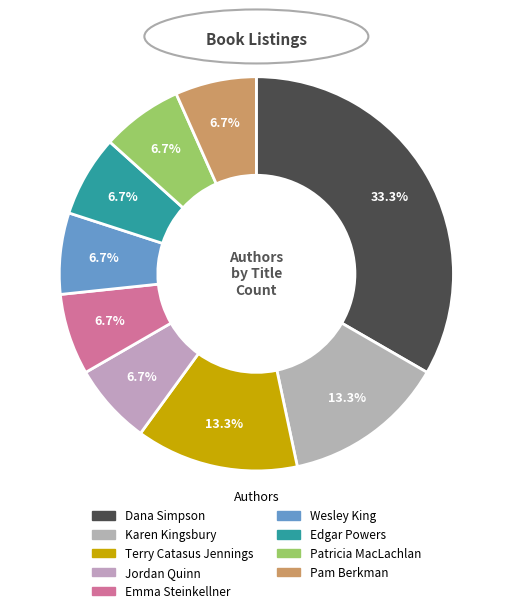

What percentage is the Dana Simpson slice, to the nearest percent?

33%